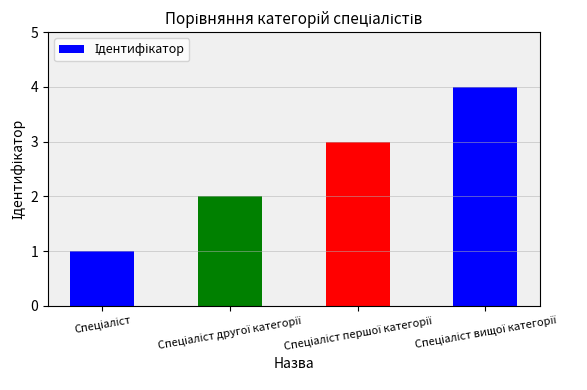

What is the sum of all values?

10